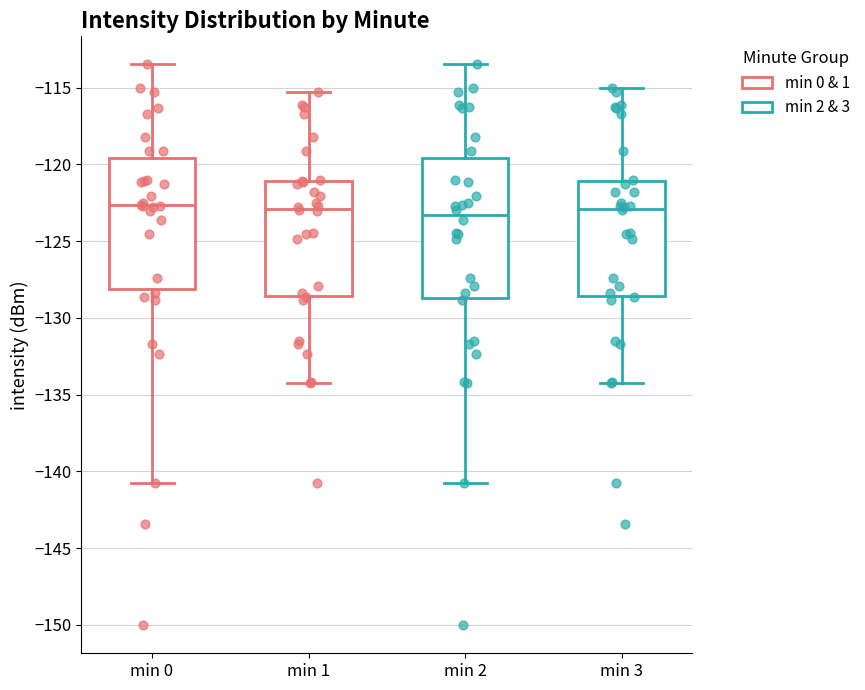

Which box is the tallest, from its lower edge to its upper edge?

min 2